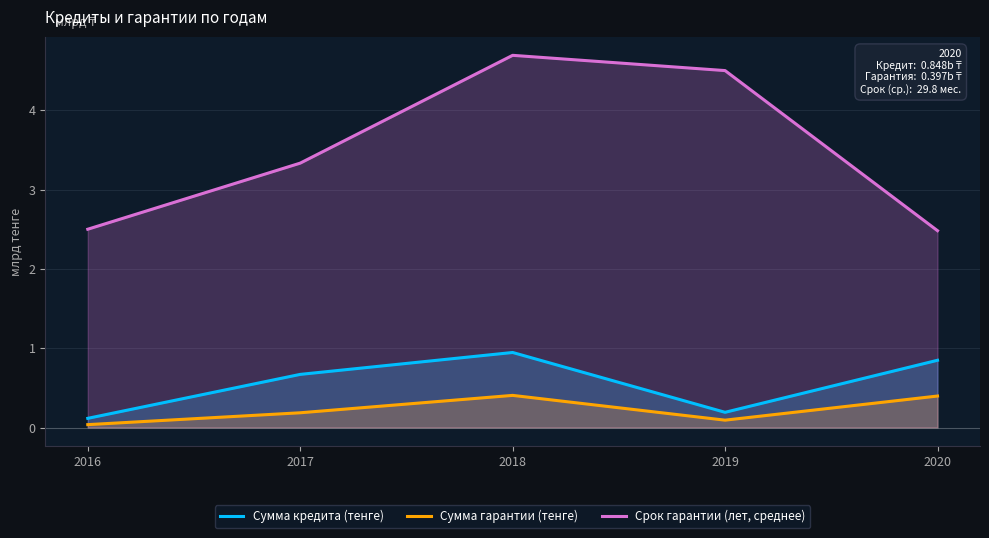

The Сумма кредита (тенге) series shows 0.3 at 2019. True or false?

False